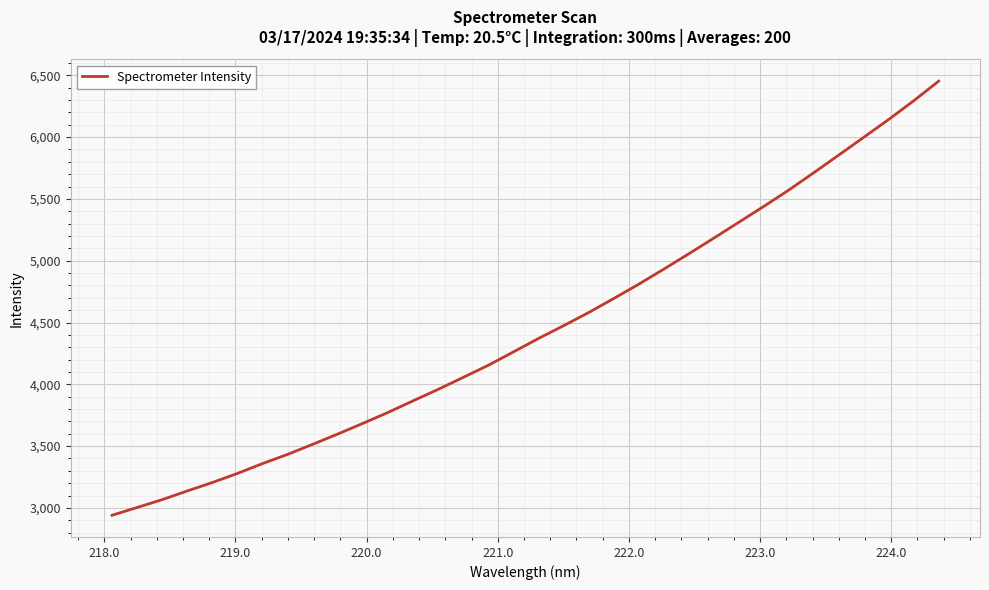

What is the difference between the maximum and minimum values?

3512.5